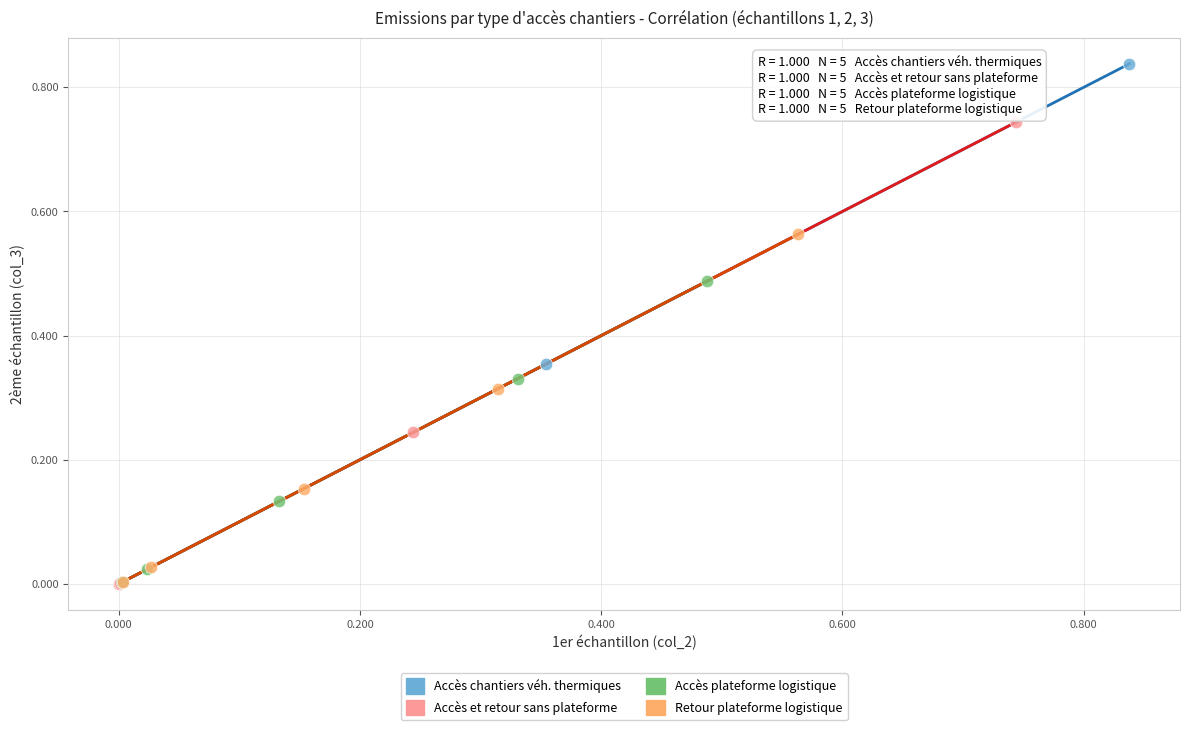

Which series has the largest Y range (max minus min)?

Accès chantiers véh. thermiques